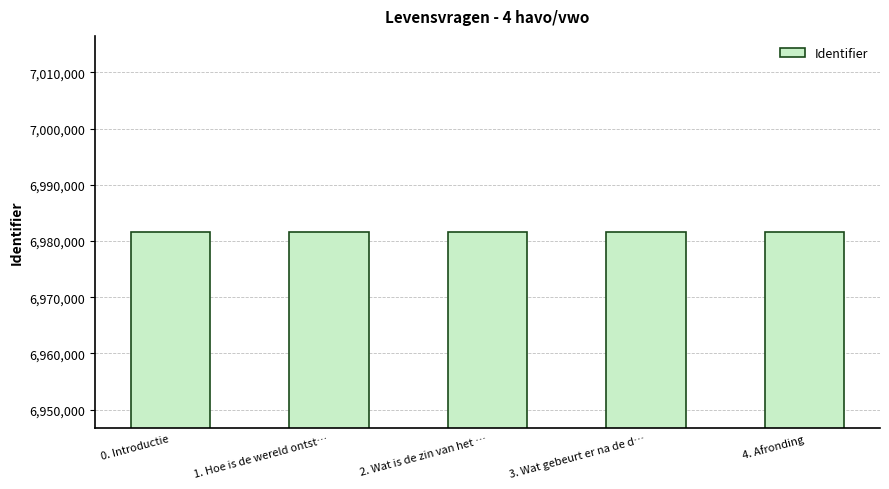

What is the greatest value displayed?

6981590